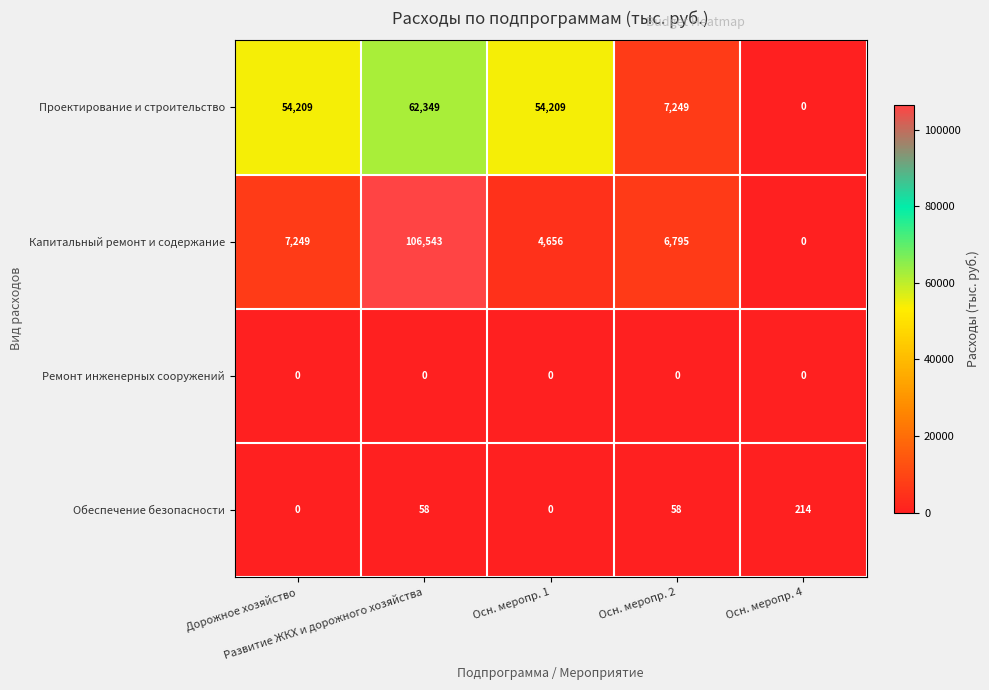

Which series changed the most between Дорожное хозяйство and Осн. меропр. 4?

Проектирование и строительство